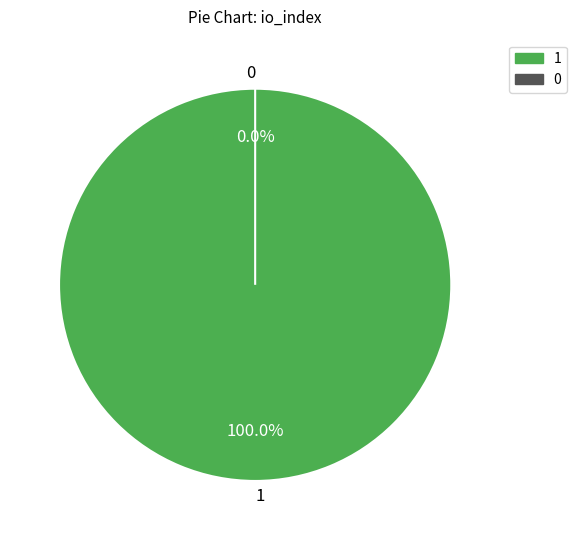

Does any single category account for the majority?

Yes